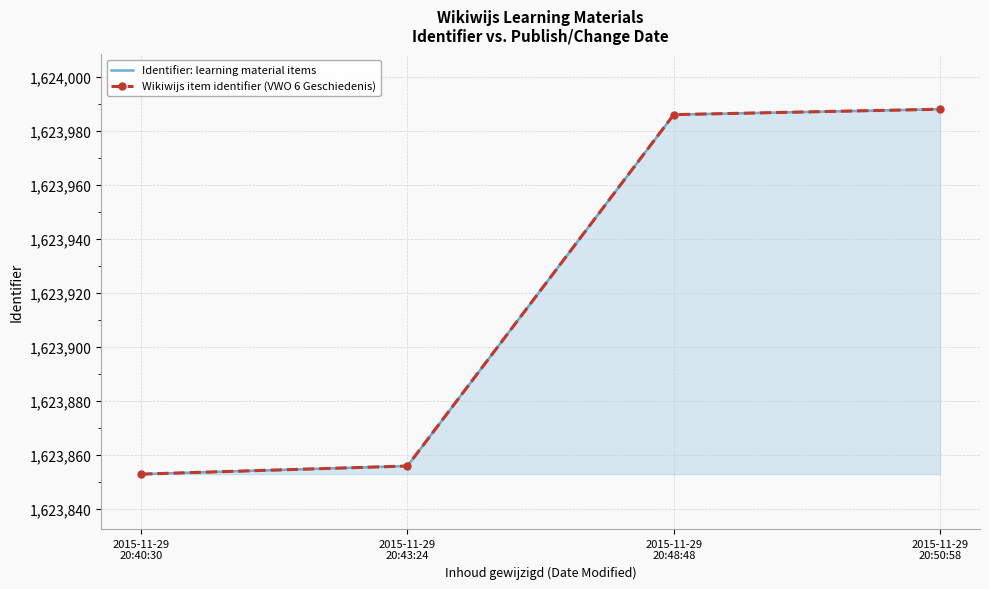

What is the label of the 1st point from the left?

2015-11-29
20:40:30